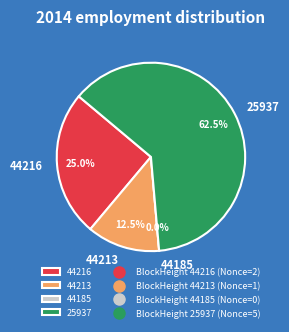

To the nearest percent, what is the difference between the largest and smallest slice percentages?

62%